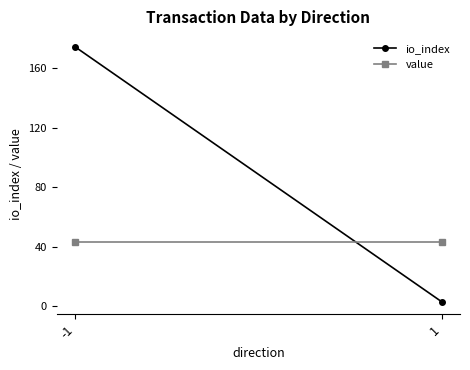

Is the value of value at 1 greater than the value of io_index at -1?

No